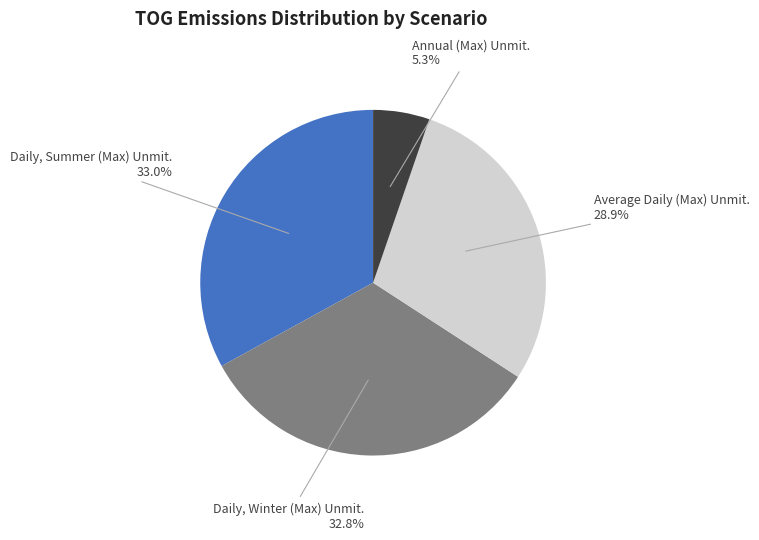

Which category has the smallest portion of the pie?

Annual (Max) Unmit.